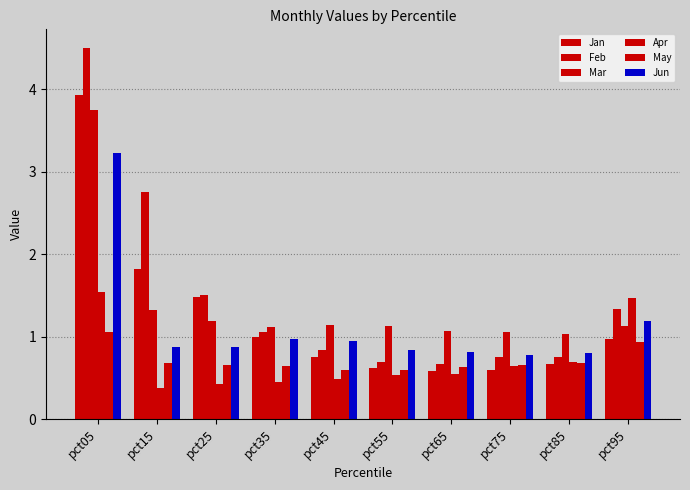

Is the value of Feb at pct75 greater than the value of Jan at pct25?

No